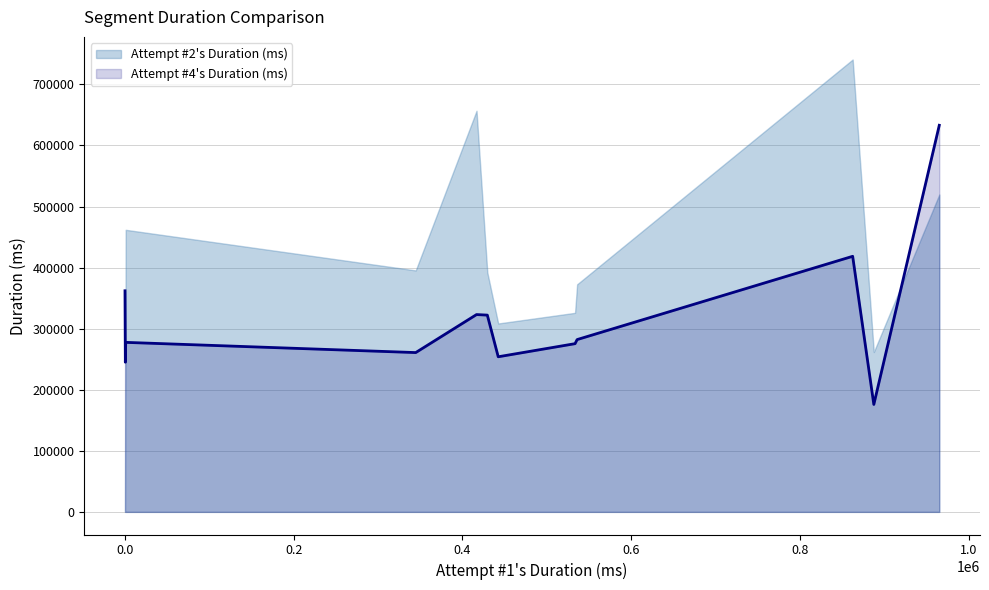

How many lines are shown in the chart?

1